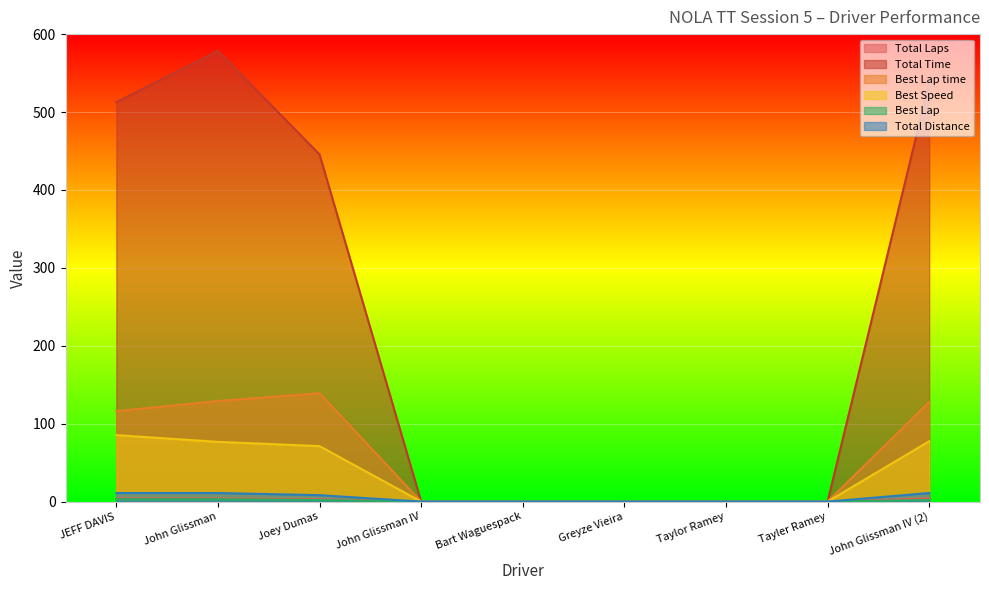

What are all the series names shown in the legend?

Total Laps, Total Time, Best Lap time, Best Speed, Best Lap, Total Distance